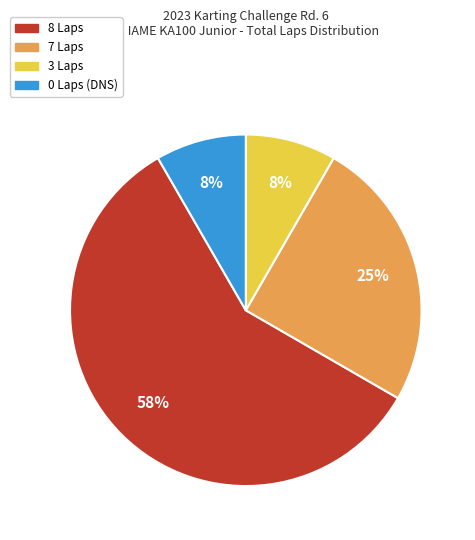

Is there a majority slice in this chart?

Yes